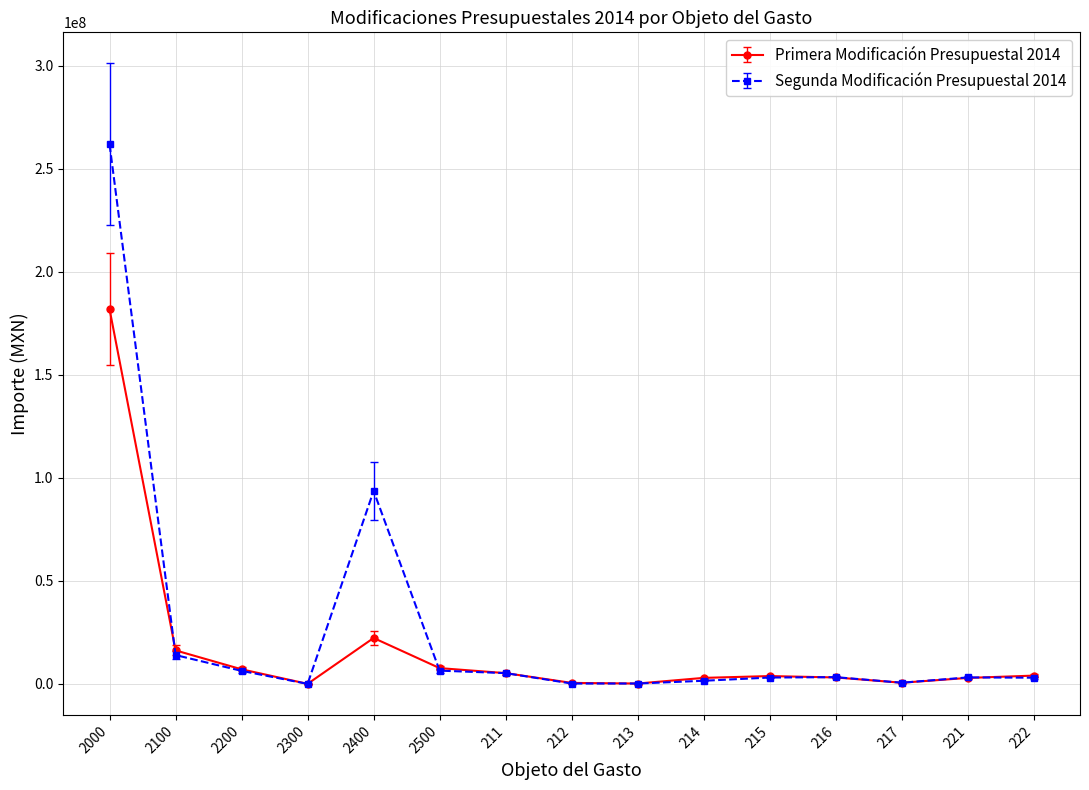

At which category is the sum across all series the highest?

2000